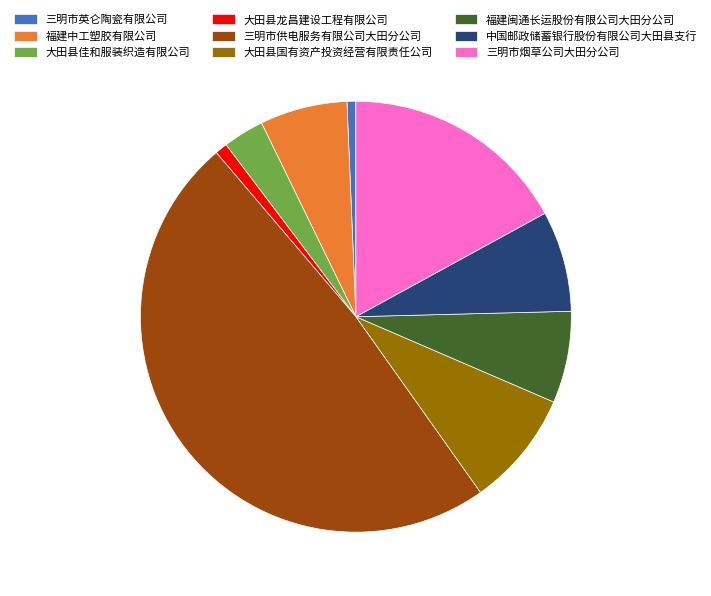

Does 大田县佳和服装织造有限公司 represent more than half of the total?

No